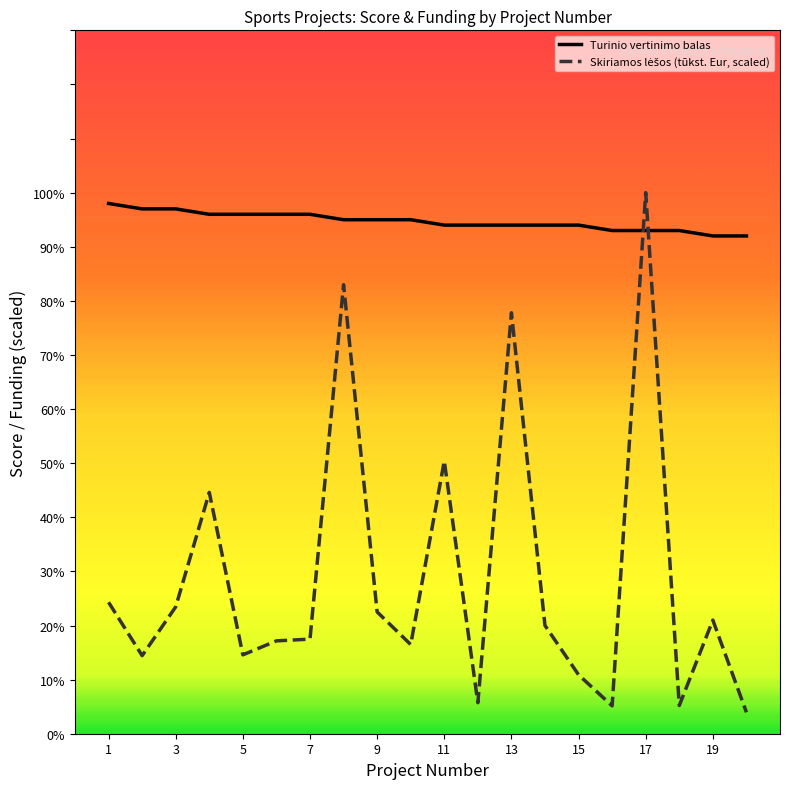

Which series has the largest total across all categories?

Turinio vertinimo balas